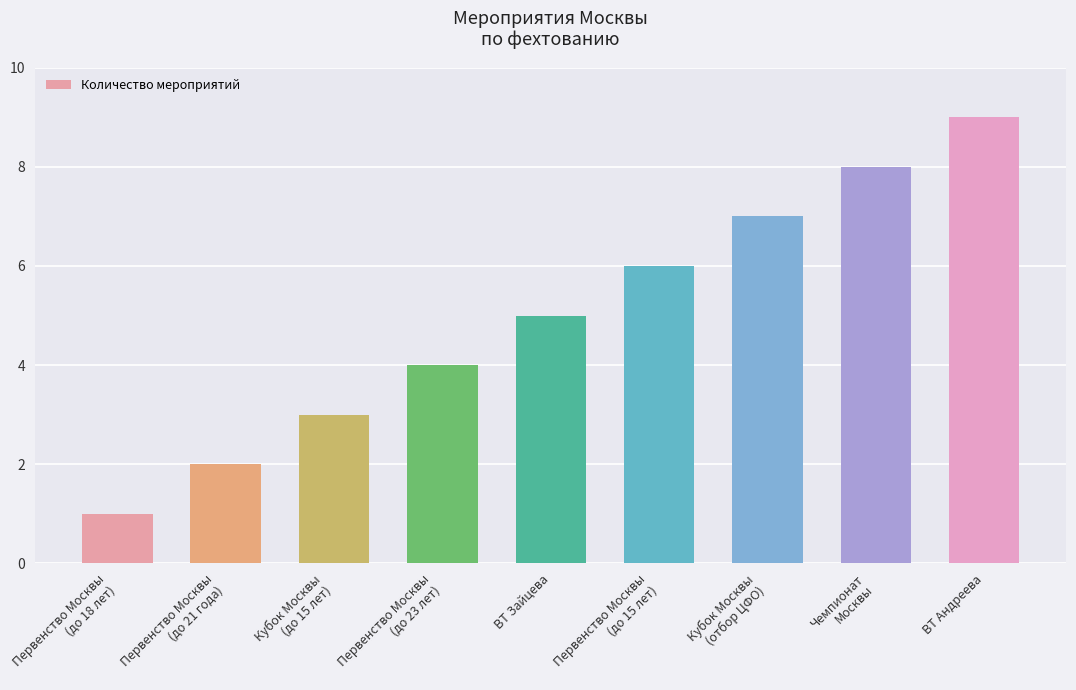

What is the sum of all values?

45